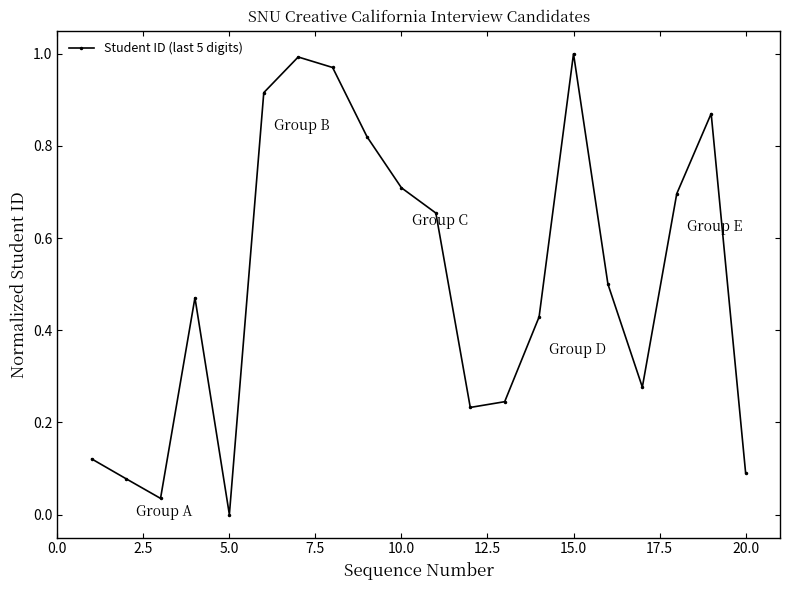

True or false: the data has more than 0 interior local peaks.

True